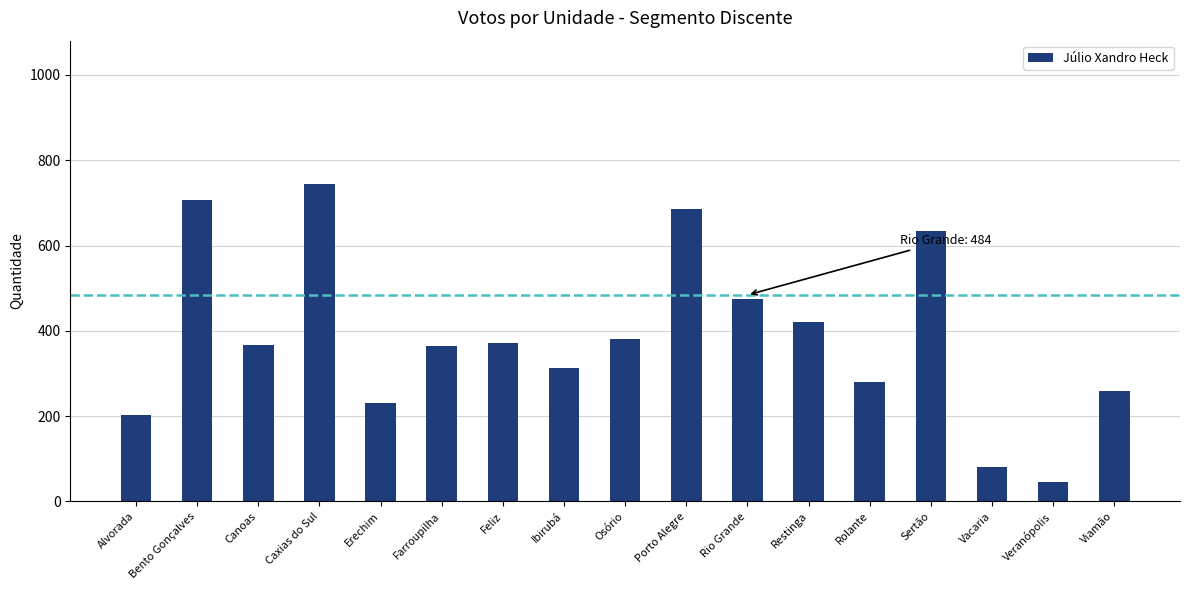

True or false: the data shows 199 at Canoas.

False